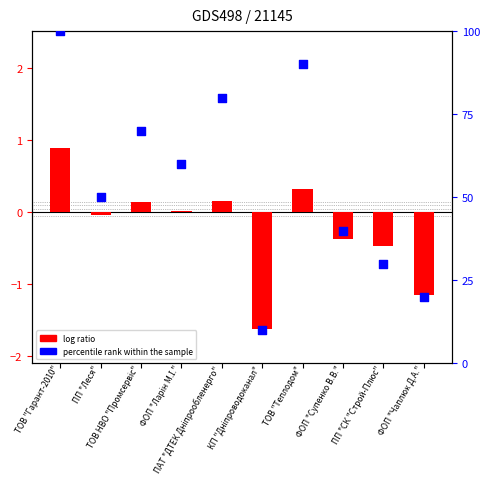

At how many categories does at least one series exceed 22?

8